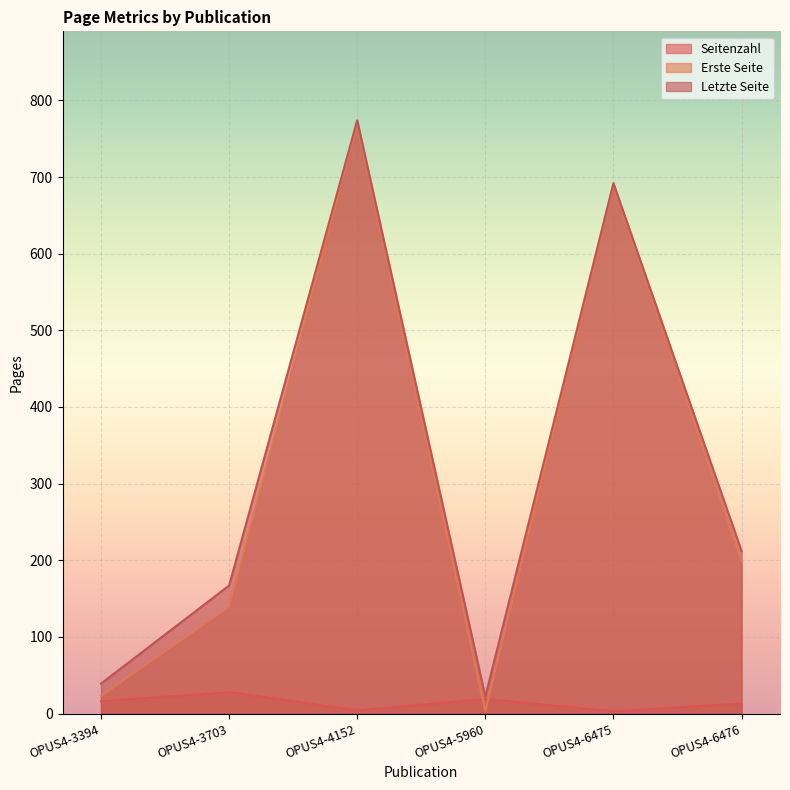

At how many categories does at least one series exceed 268?

2